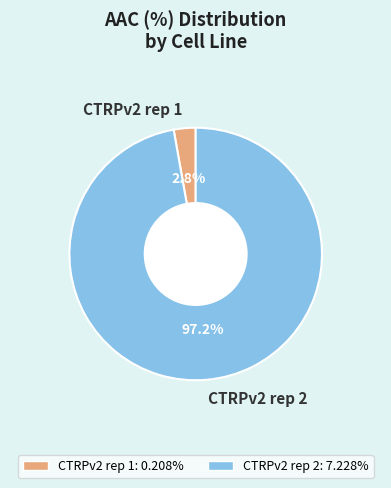

To the nearest percent, what percentage of the pie is CTRPv2 rep 2?

97%